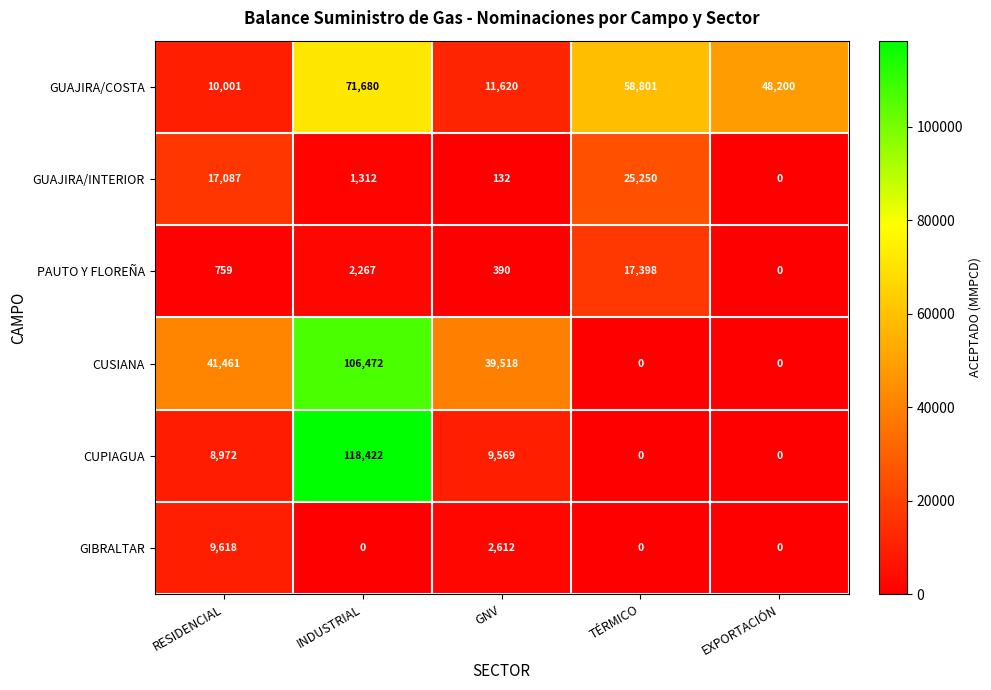

What is the sum of all GUAJIRA/INTERIOR values?

43781